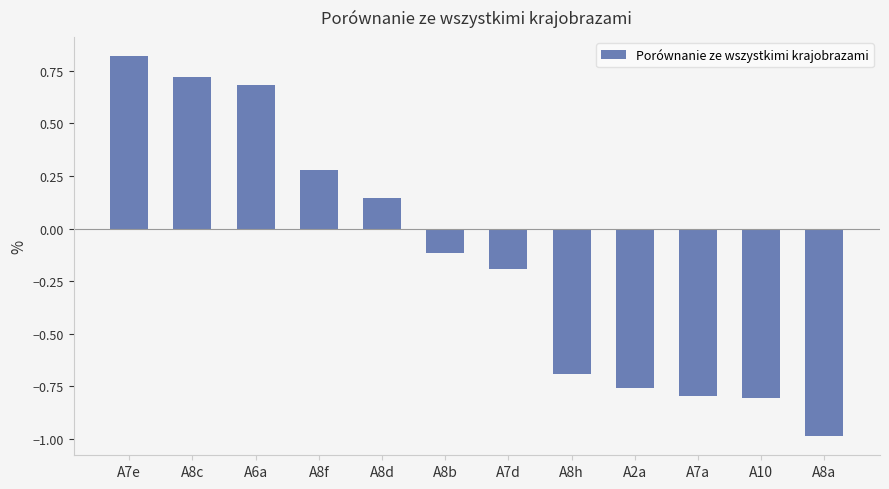

What is the sum of all values?

-1.7